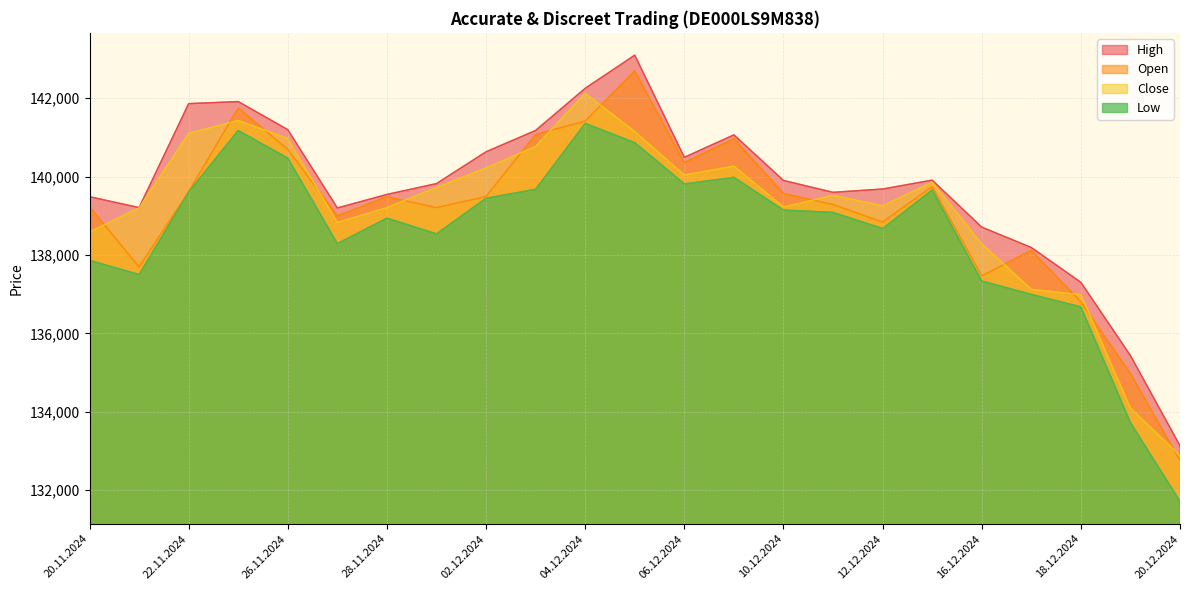

The Open series shows 36927 at 04.12.2024. True or false?

False